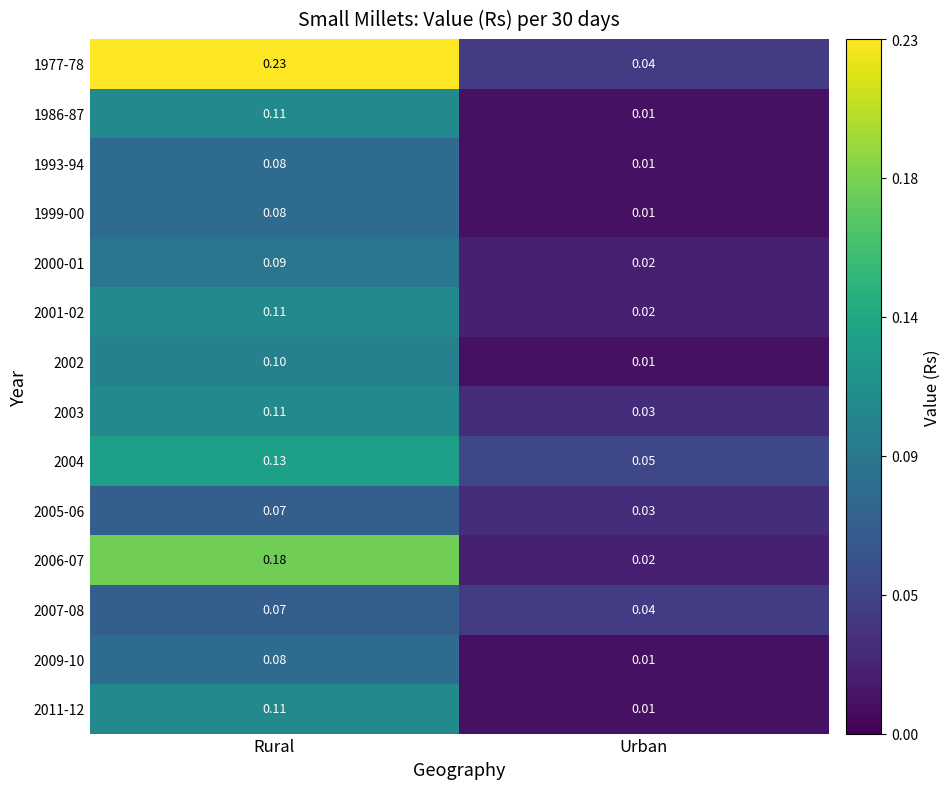

Rank the categories by 2007-08 value from lowest to highest.

Urban, Rural